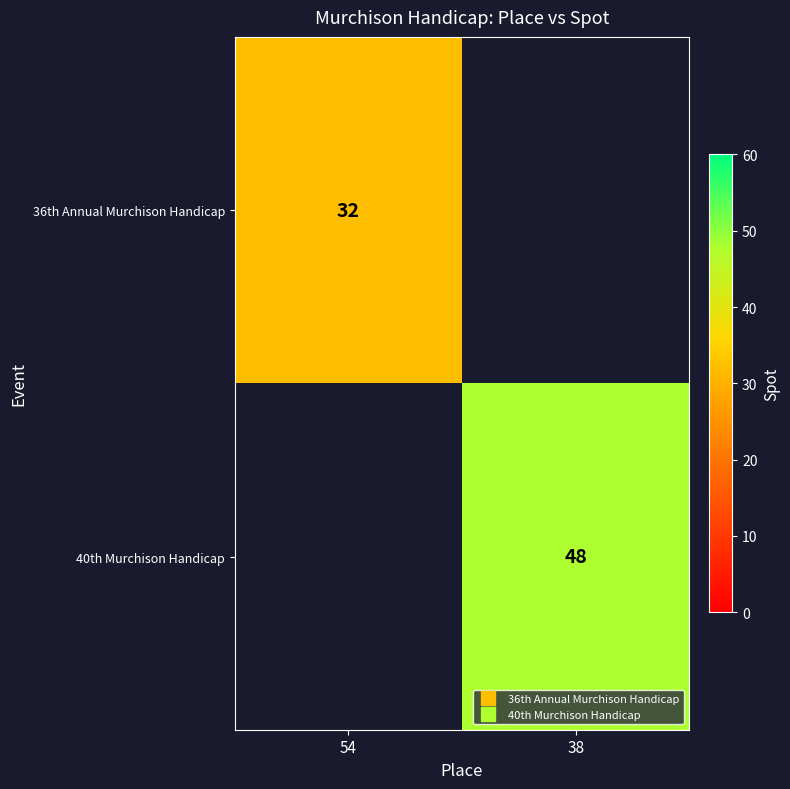

Read the 40th Murchison Handicap value at 38.

48.0